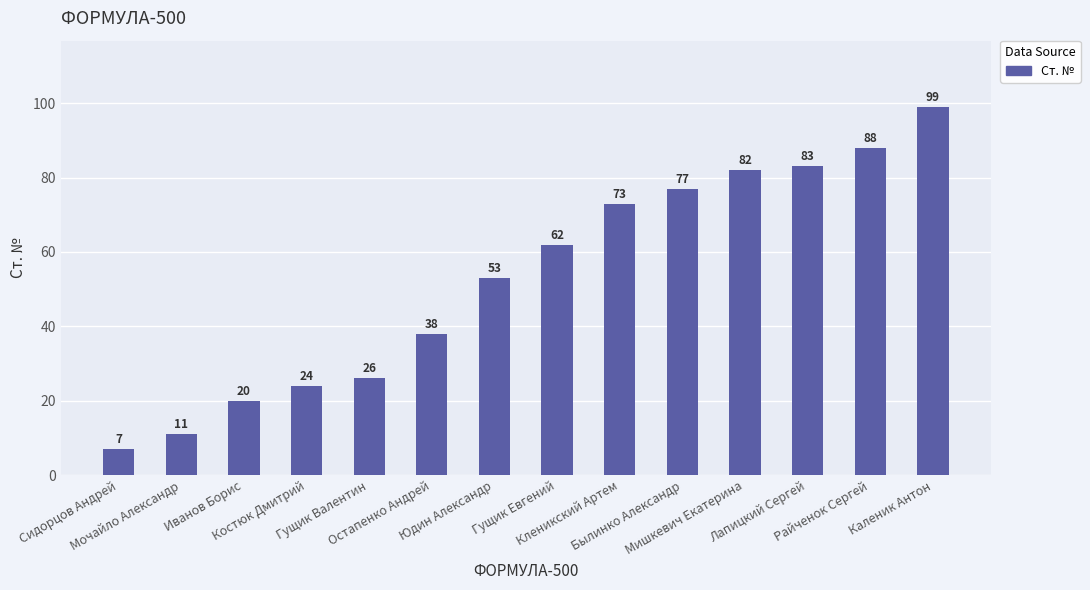

What is the greatest value displayed?

99